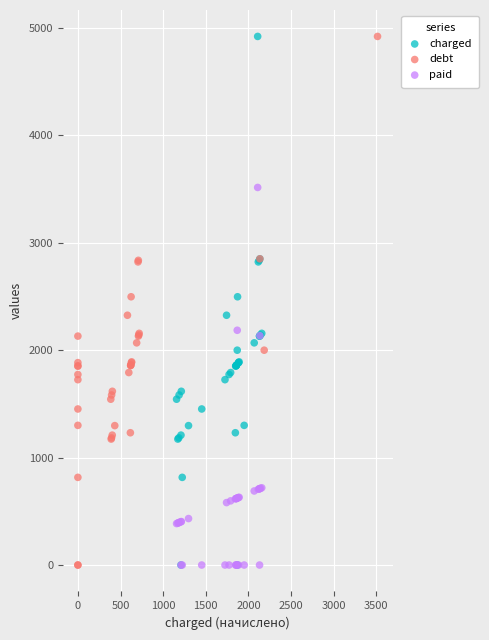

What are all the series names shown in the legend?

charged, debt, paid